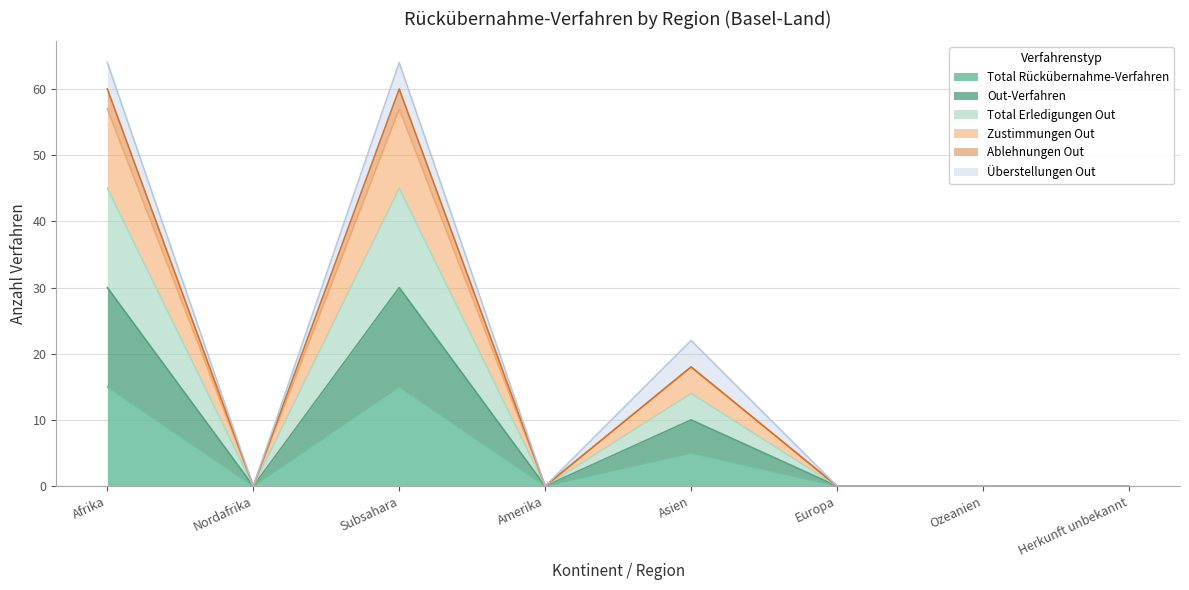

How many values in Total Rückübernahme-Verfahren are above zero?

3